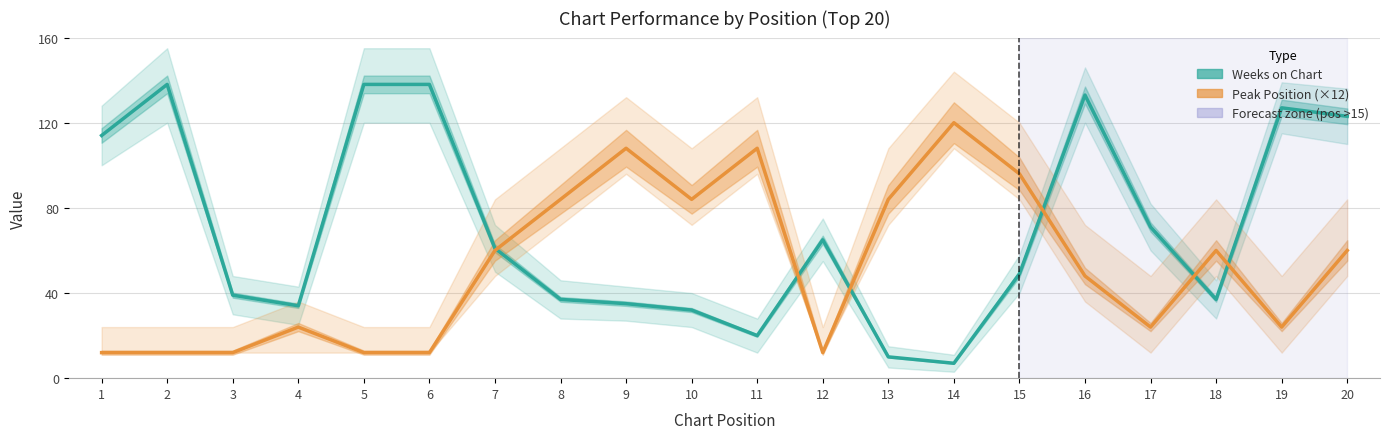

What is the difference between the maximum and second lowest values in the Peak Position (×12) series?

108